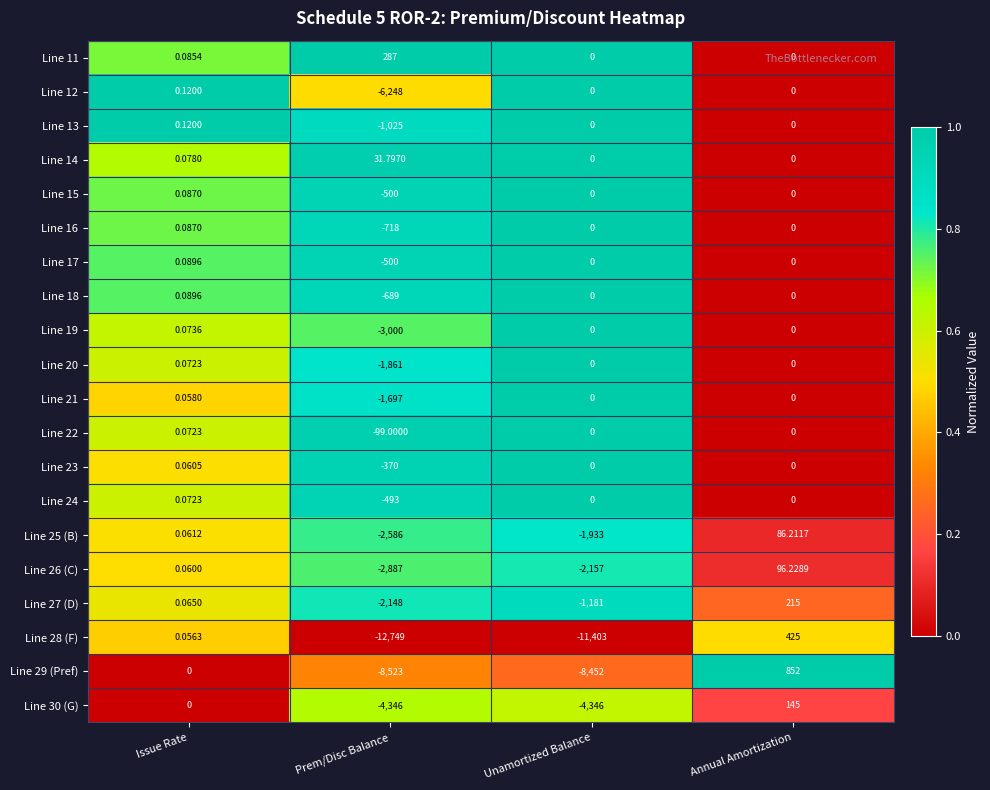

What is the total value across all series at Annual Amortization?

1819.4